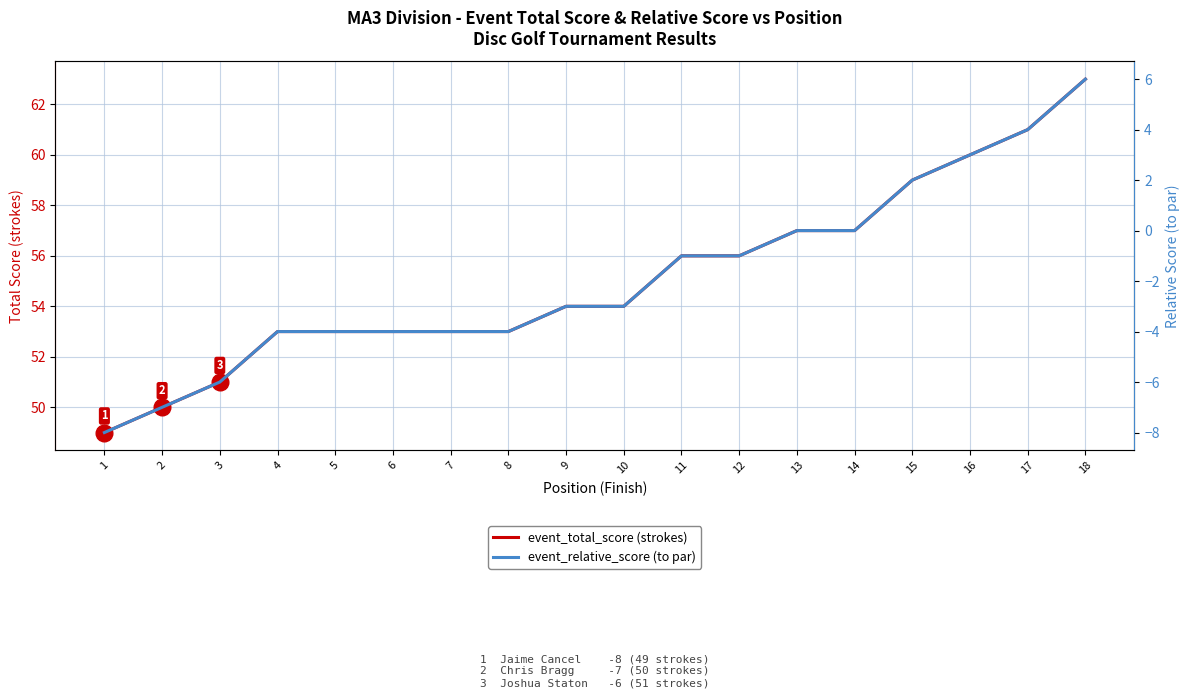

What is the lowest value of the event_total_score series?

49